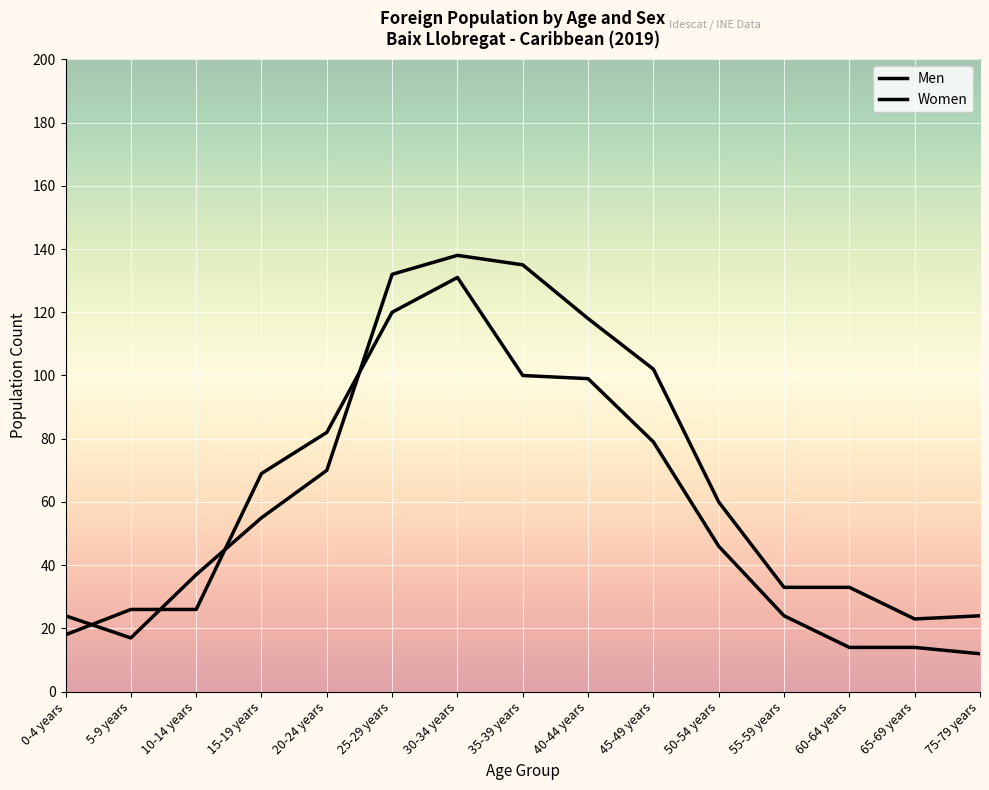

What is the maximum value shown in the chart?

138